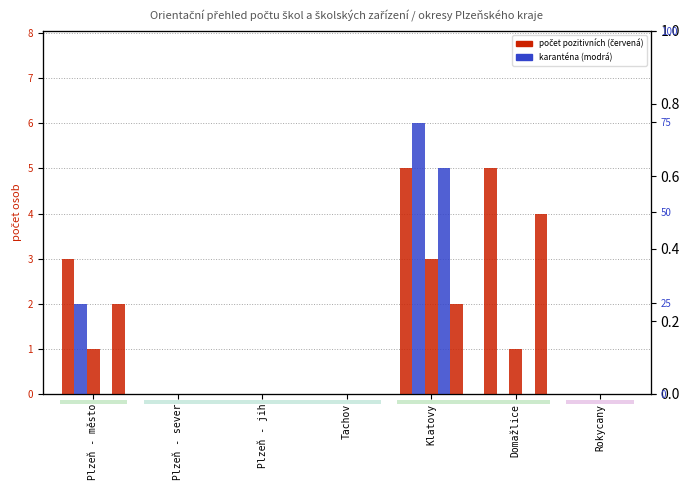

The value of počet pedagogů v karanténě at Plzeň - město is 2. True or false?

False